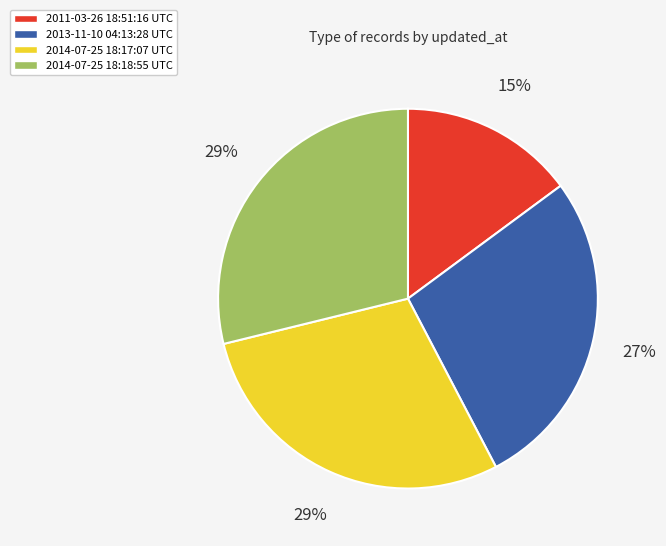

Does any single category account for the majority?

No